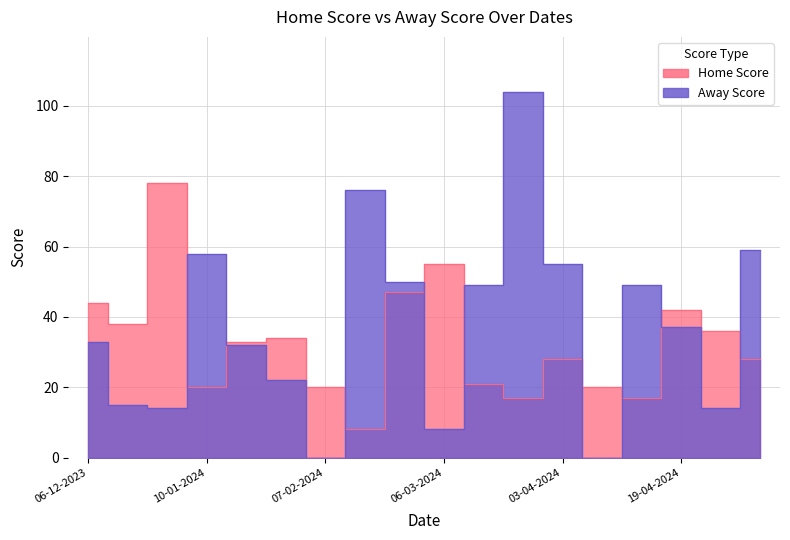

At which label does Home Score first exceed 33?

06-12-2023